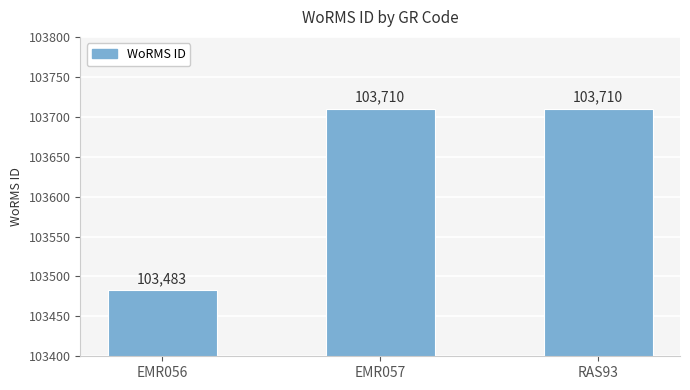

Count the number of data series in this chart.

1